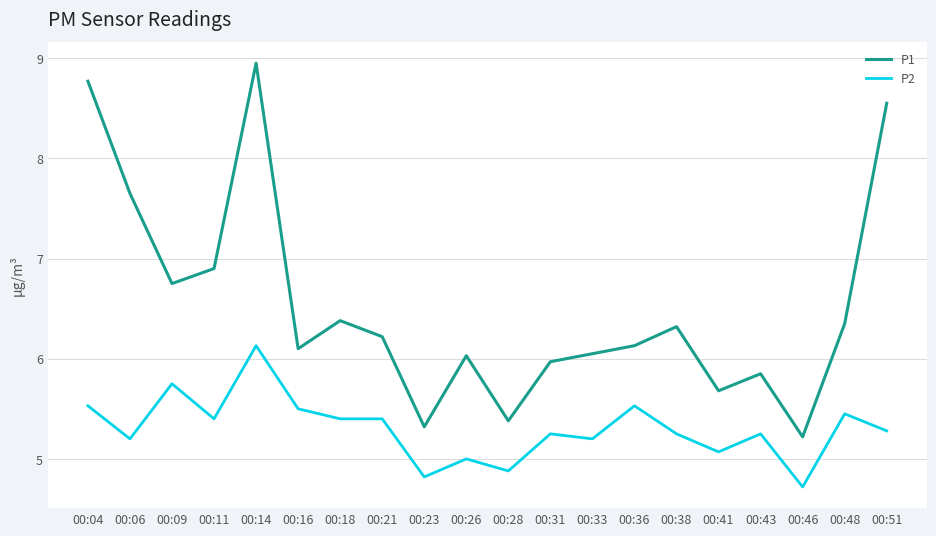

How many lines are shown in the chart?

2